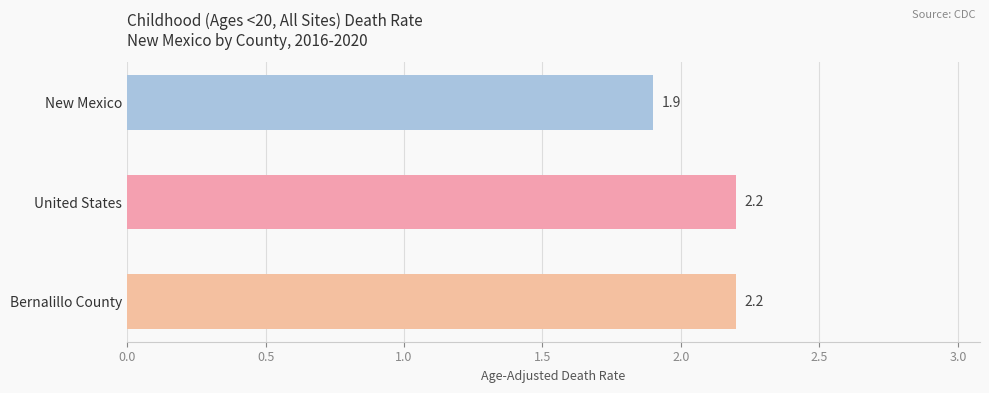

What value does the data have at New Mexico?

1.9